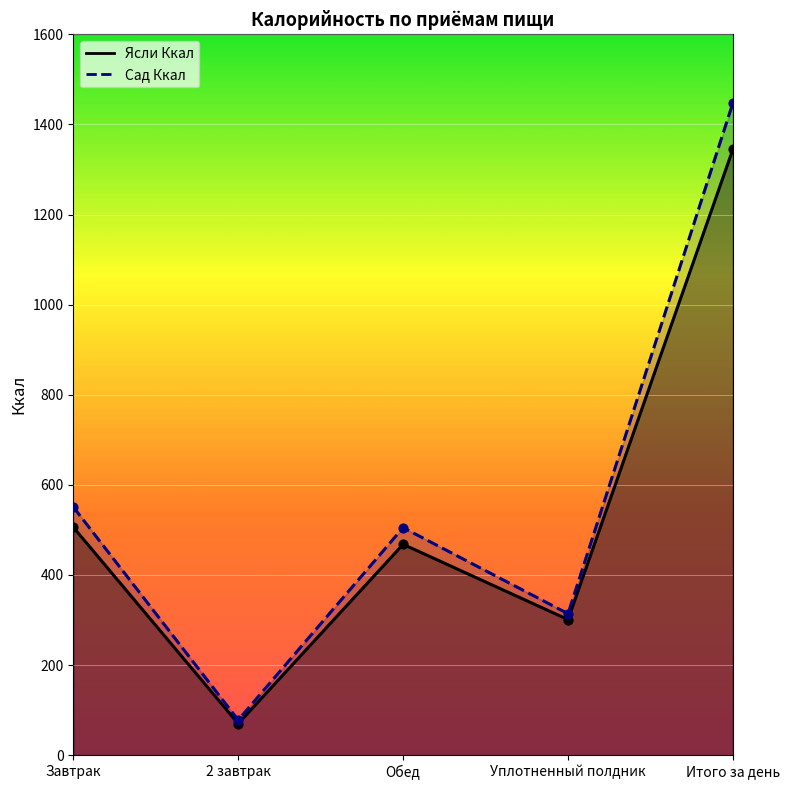

Is the value of Сад Ккал at Уплотненный полдник greater than the value of Ясли Ккал at 2 завтрак?

Yes